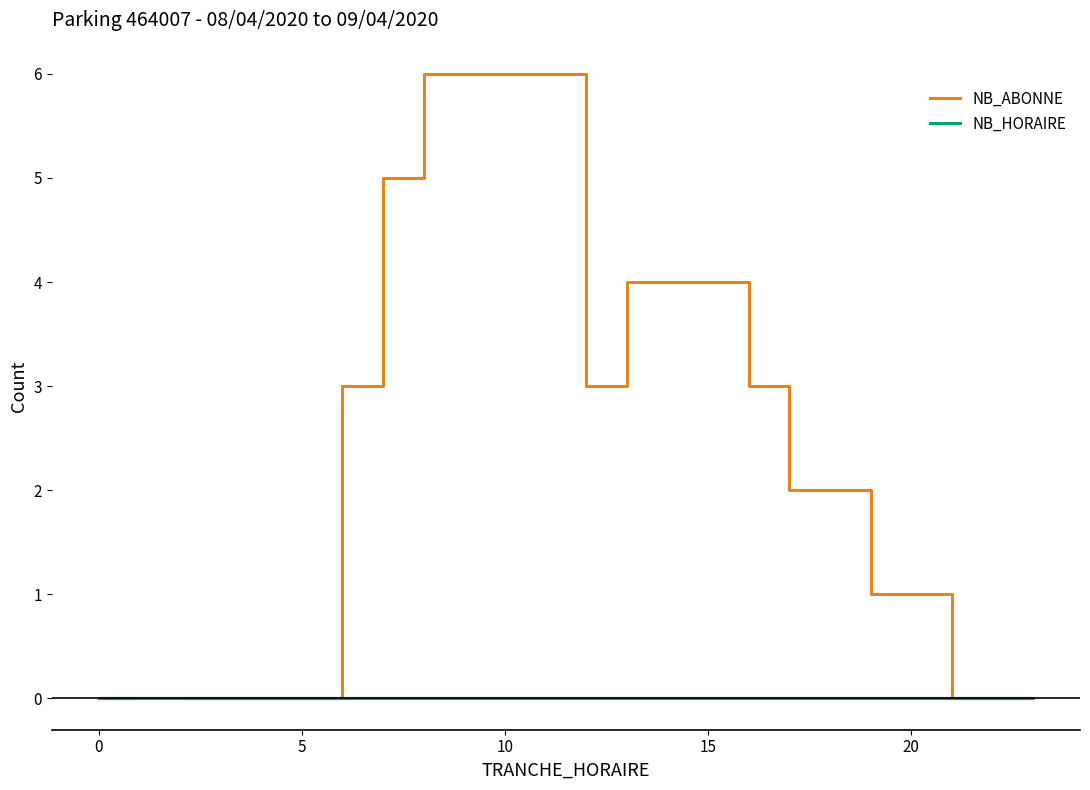

Is the value of NB_ABONNE at 21 greater than the value of NB_HORAIRE at 15?

No